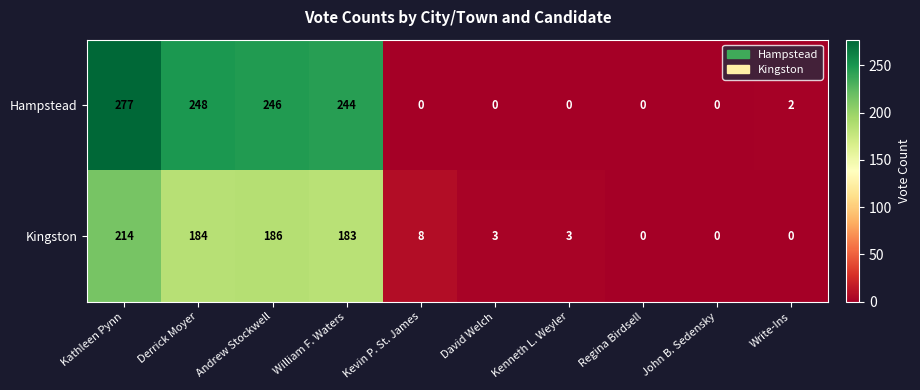

At which category does the chart reach its peak across all series?

Kathleen Pynn